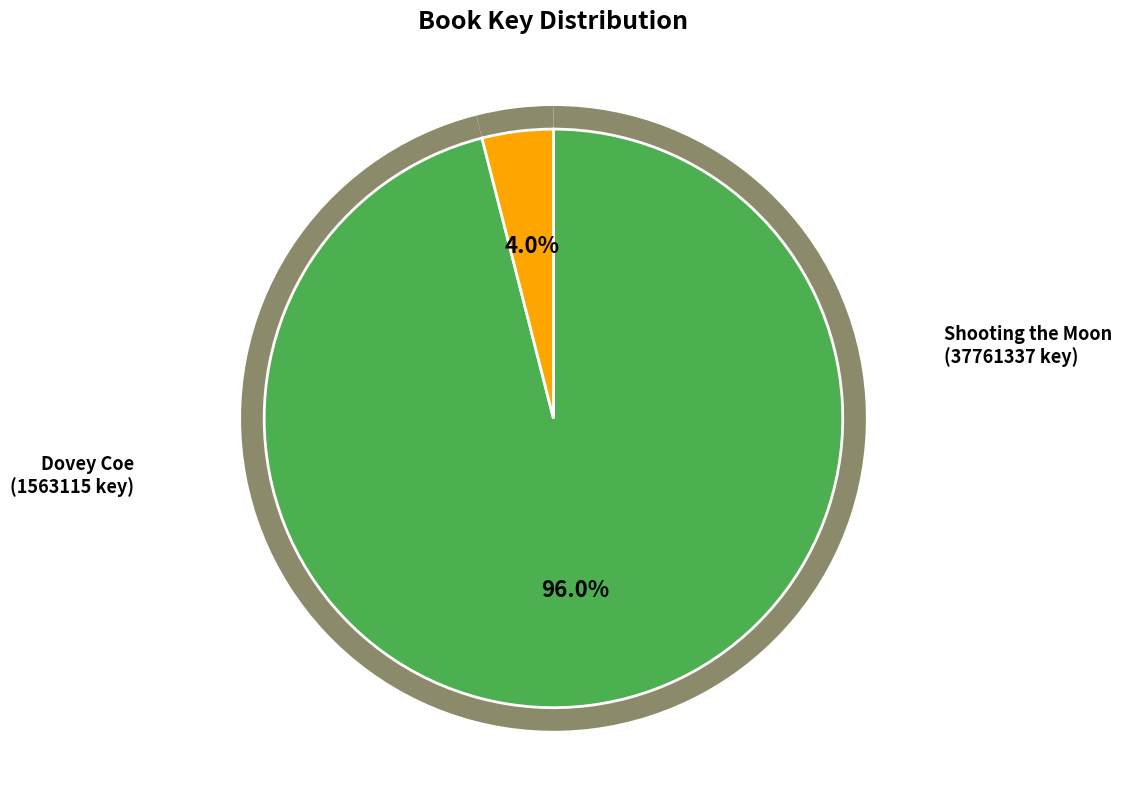

Rank the categories by value from lowest to highest.

Dovey Coe, Shooting the Moon